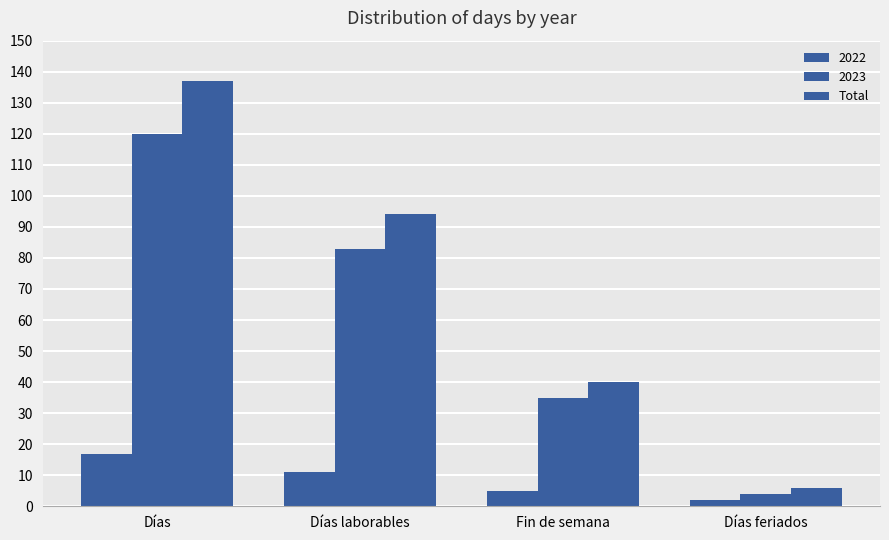

Count the number of data series in this chart.

3